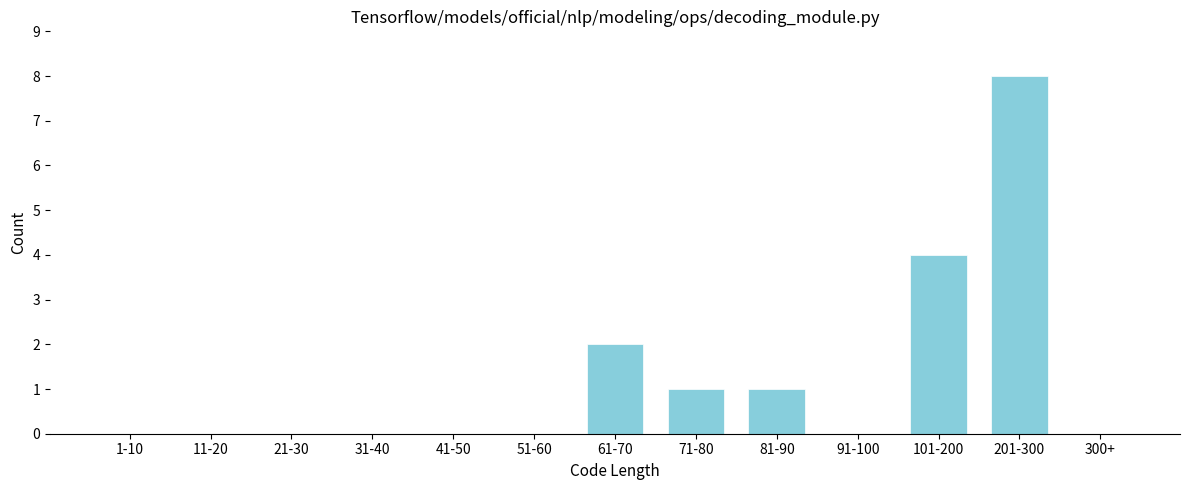

Reading left to right, extract all data points from this chart.

1-10=0	11-20=0	21-30=0	31-40=0	41-50=0	51-60=0	61-70=2	71-80=1	81-90=1	91-100=0	101-200=4	201-300=8	300+=0